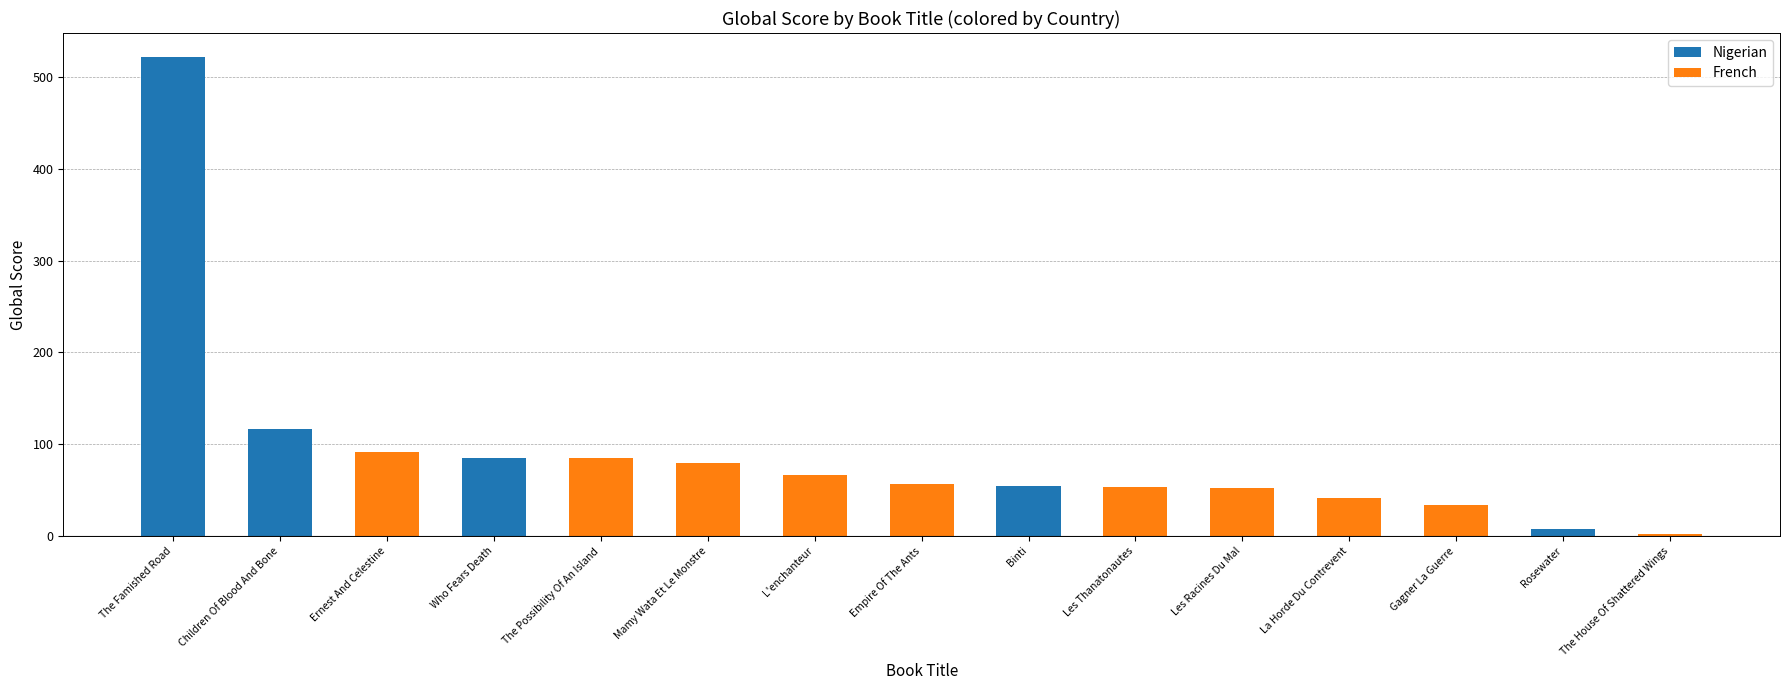

Read the value at Empire Of The Ants.

57